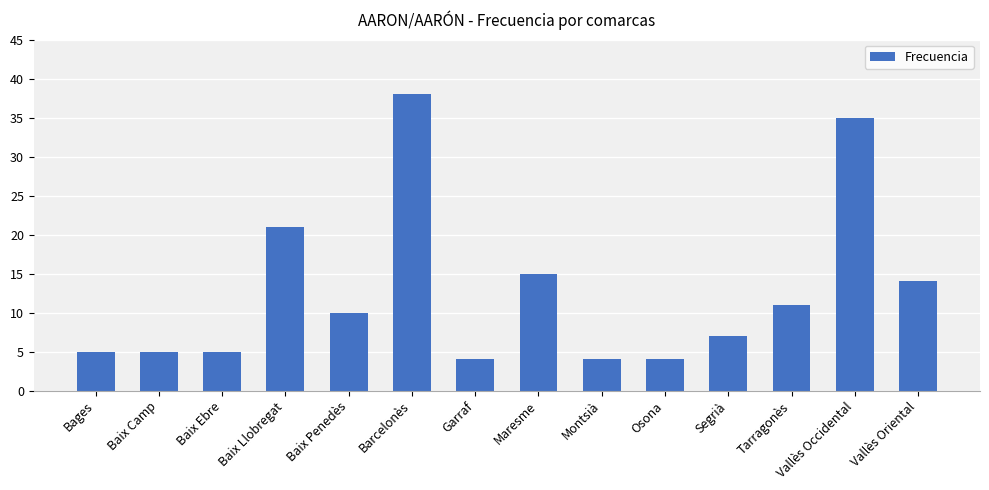

What is the greatest value displayed?

38